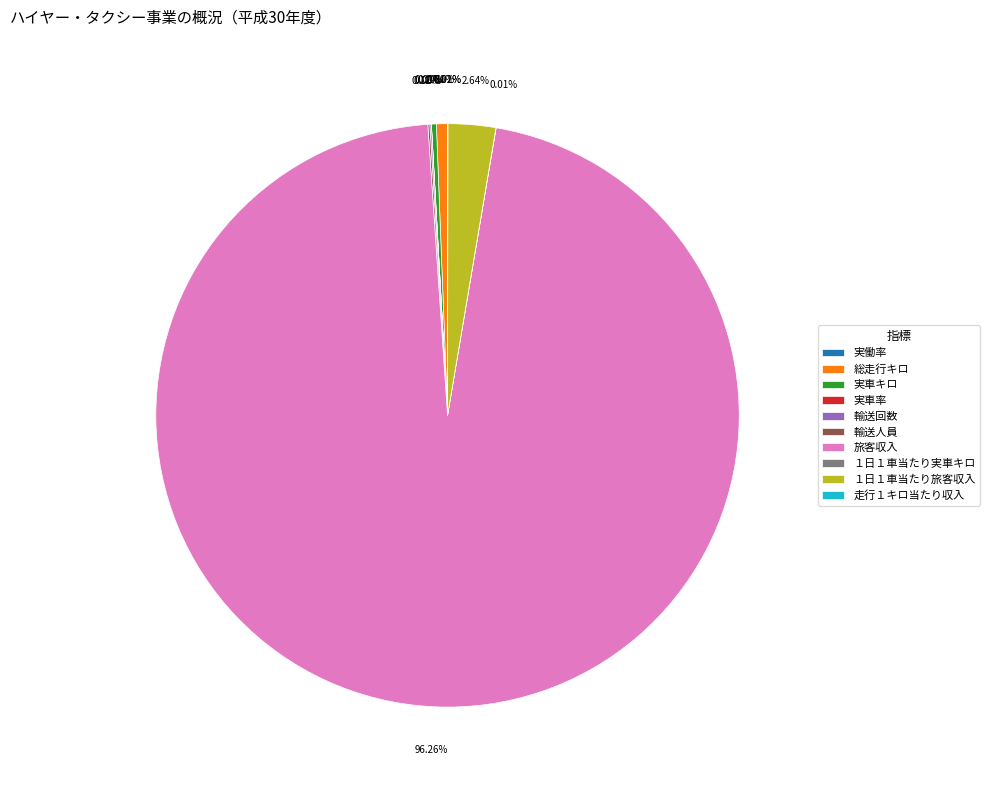

What is the ratio of the value at １日１車当たり旅客収入 to the value at 総走行キロ?

4.4